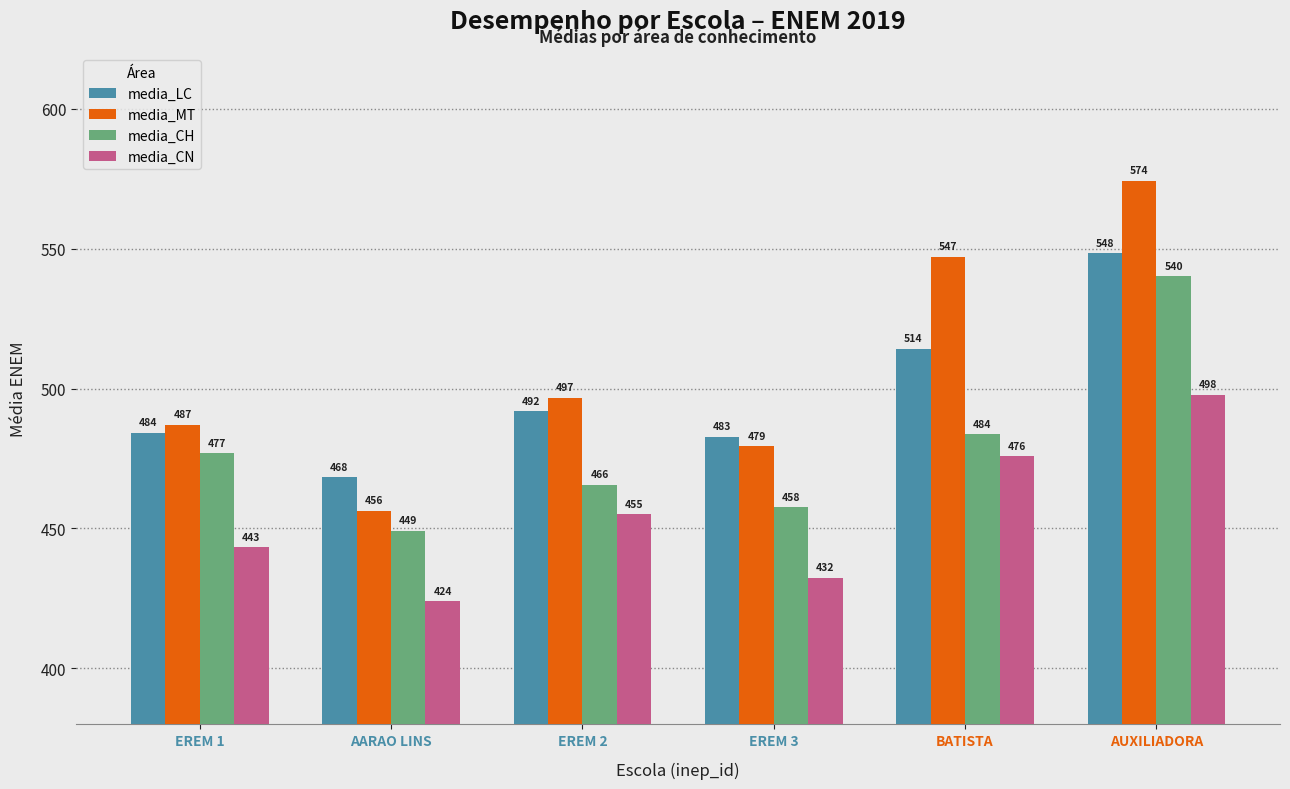

The media_LC series shows 742.1 at AARAO LINS. True or false?

False